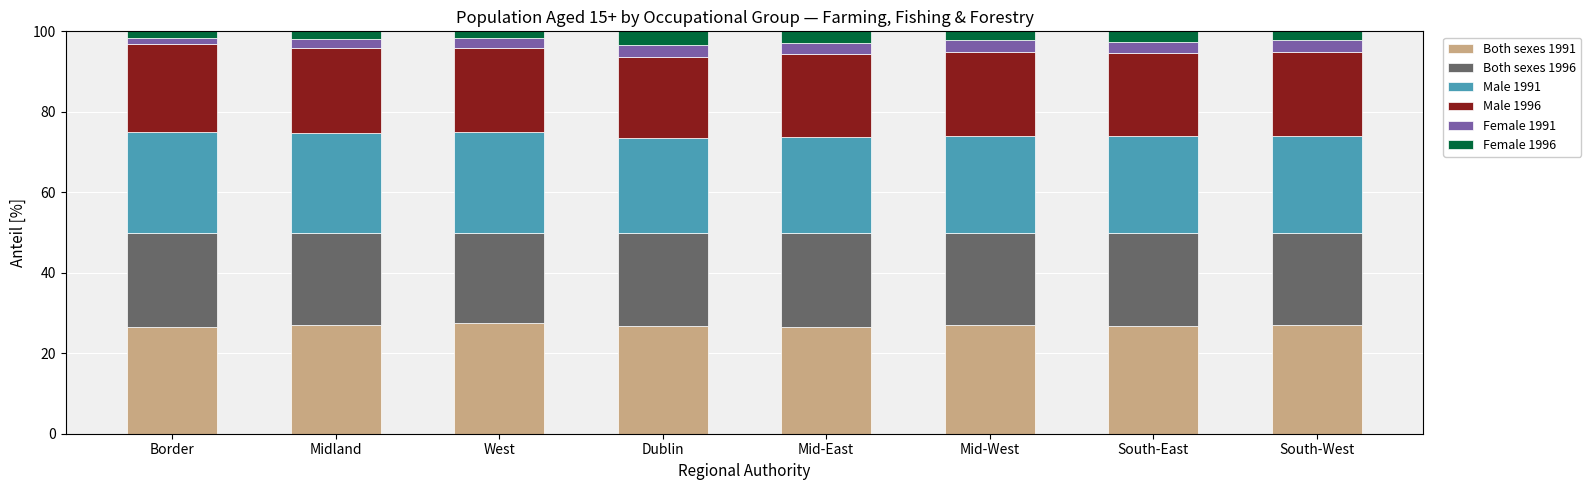

What is the minimum value for Both sexes 1991?

26.4